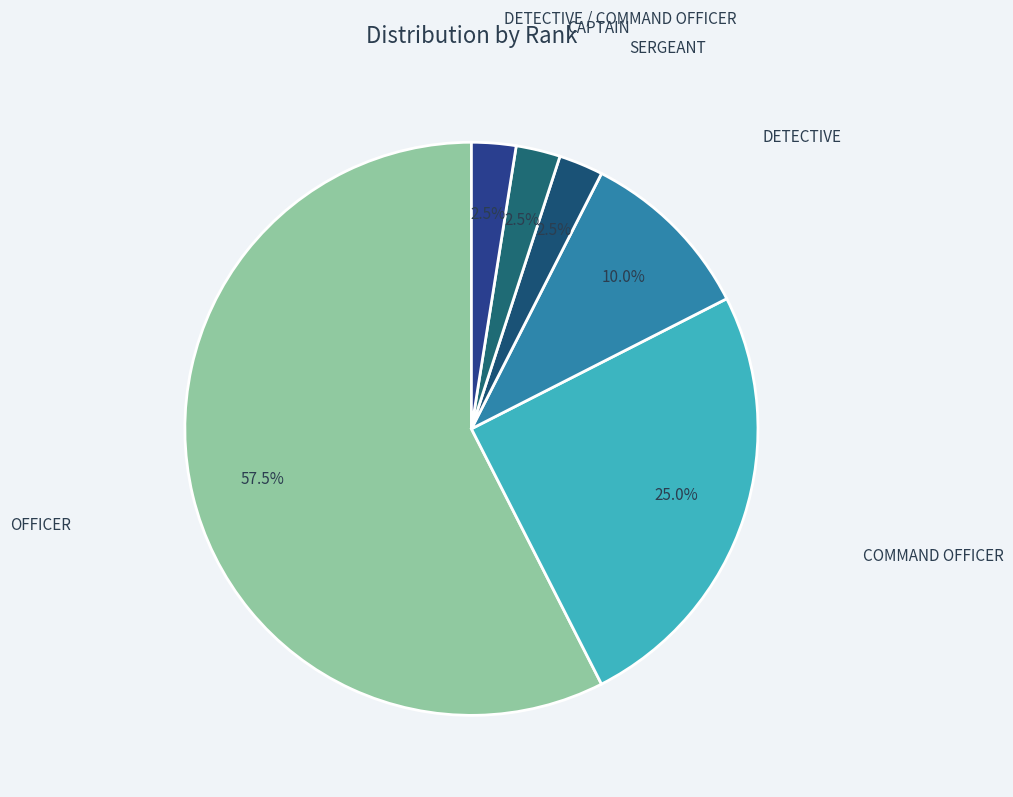

What is the largest slice in the pie chart?

OFFICER